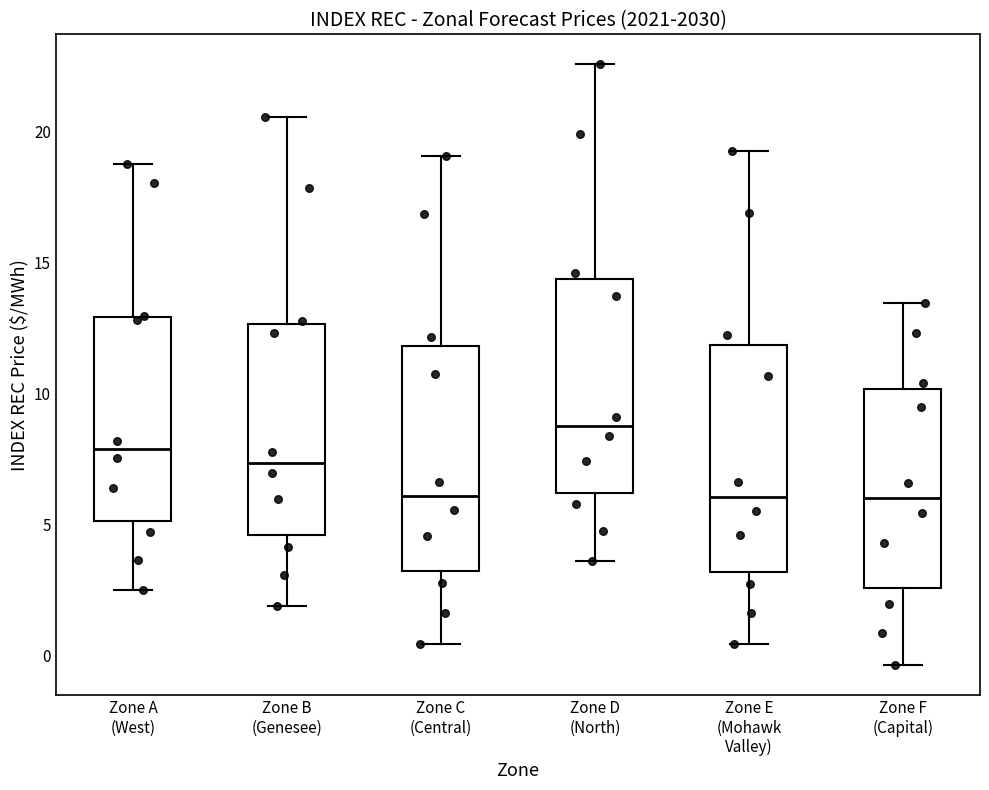

Reading left to right, read every box against the y-axis: the position of its median line, the range the box covers, and the ends of its whiskers. The values are not printed on the chart, so give them approximately, as read against the axis.

Zone A (West): median 8.0, box 5.0 to 13.0, whiskers 2.5 to 19.0
Zone B (Genesee): median 7.5, box 4.5 to 12.5, whiskers 2.0 to 20.5
Zone C (Central): median 6.0, box 3.0 to 12.0, whiskers 0.5 to 19.0
Zone D (North): median 8.5, box 6.0 to 14.5, whiskers 3.5 to 22.5
Zone E (Mohawk Valley): median 6.0, box 3.0 to 12.0, whiskers 0.5 to 19.5
Zone F (Capital): median 6.0, box 2.5 to 10.0, whiskers -0.5 to 13.5